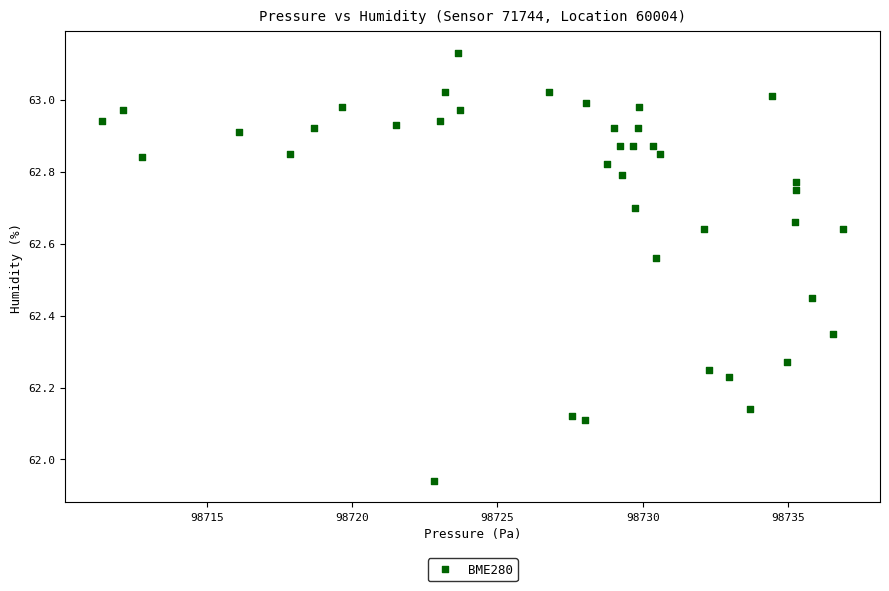

What is the range of X values (max minus min)?

25.5